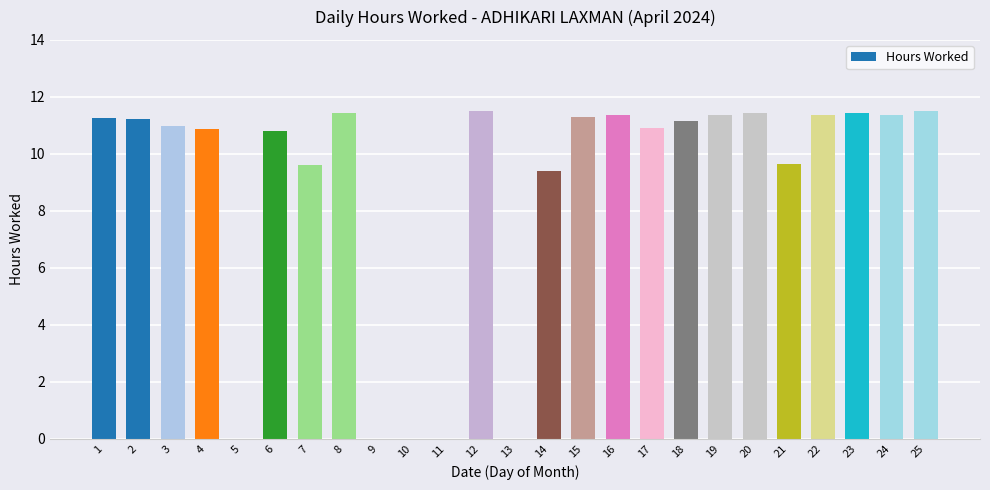

Is it true that the value at 6 is 3.0?

False